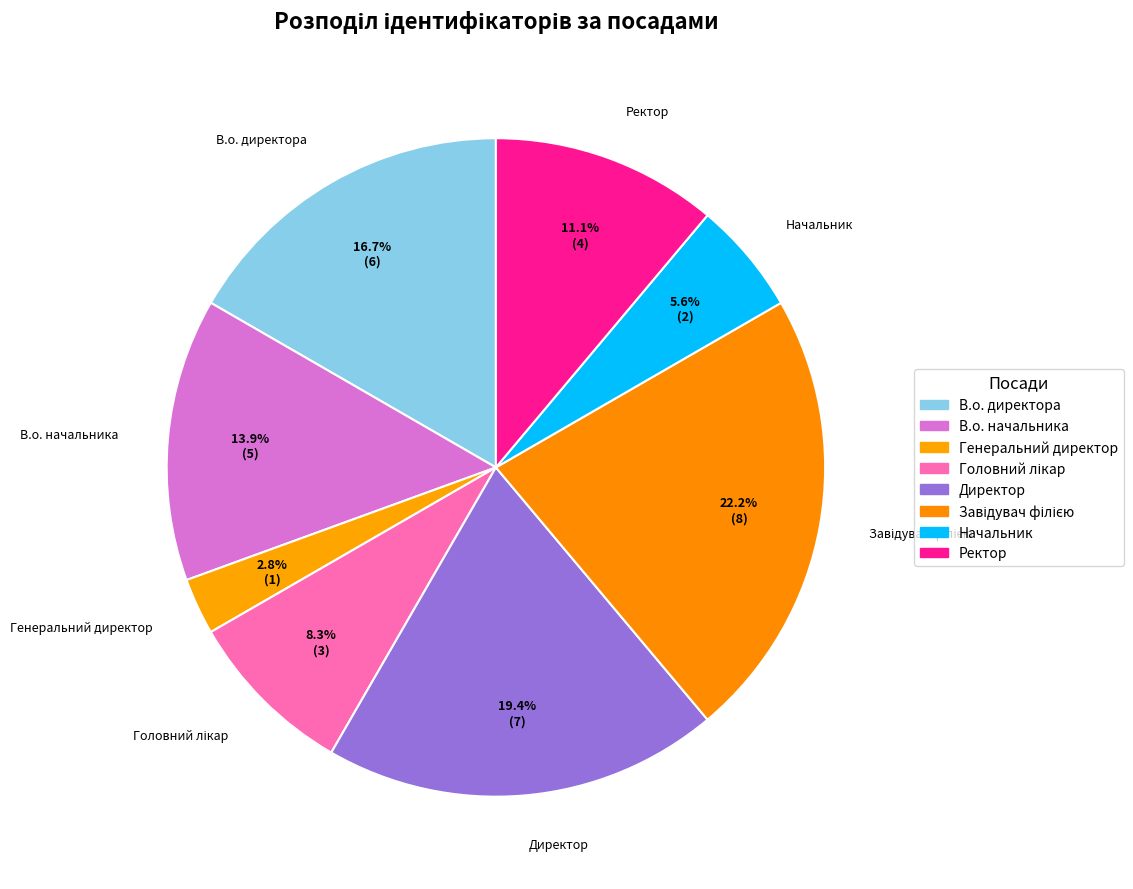

How many segments does this pie chart have?

8